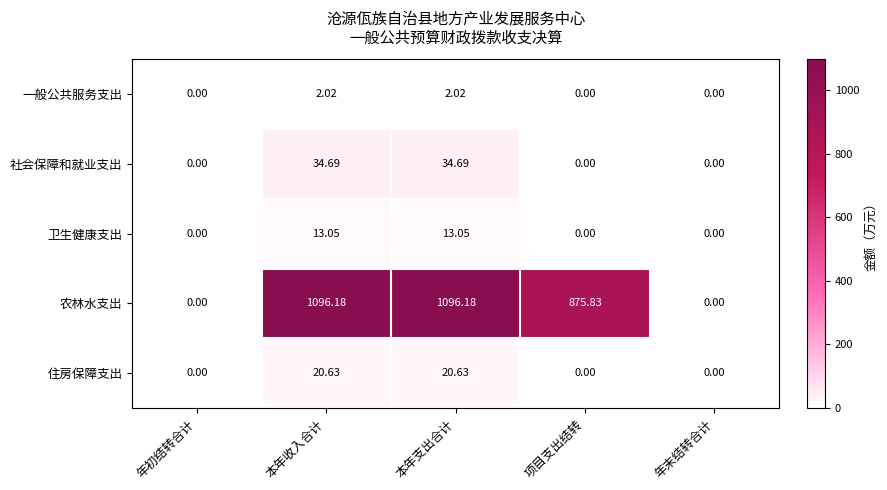

List the series in order of their peak value, lowest first.

一般公共服务支出, 卫生健康支出, 住房保障支出, 社会保障和就业支出, 农林水支出